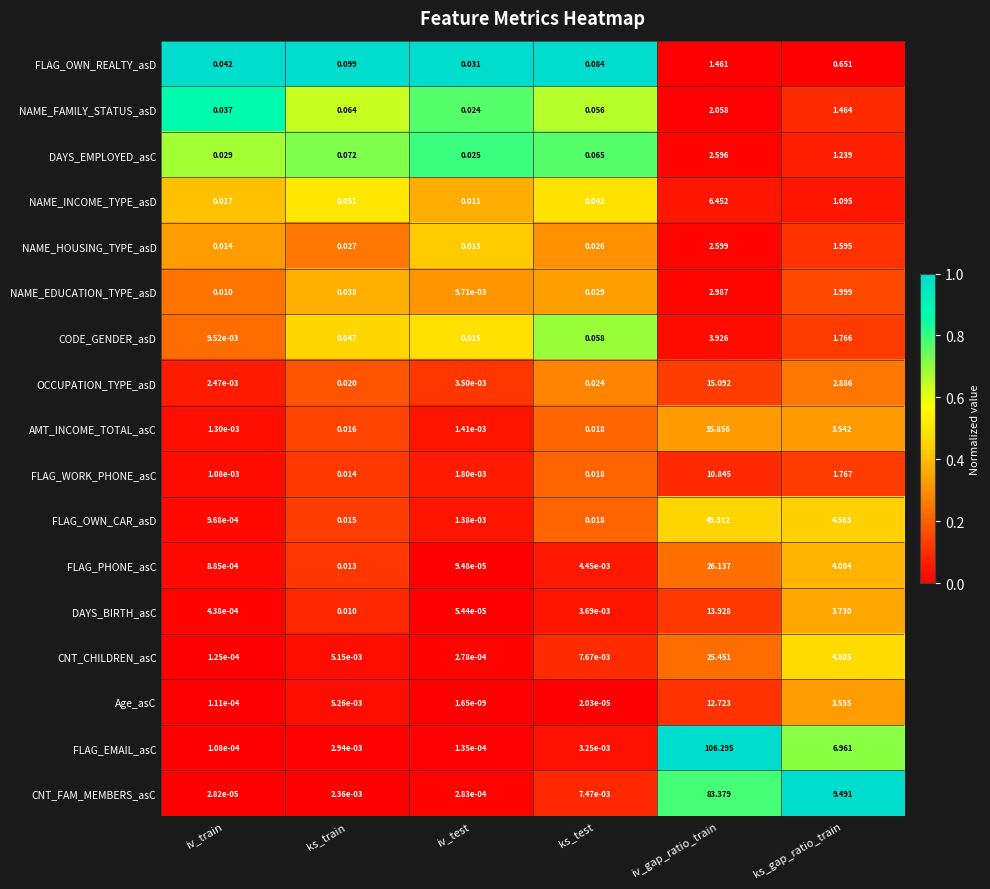

At which category is the sum across all series the highest?

iv_gap_ratio_train